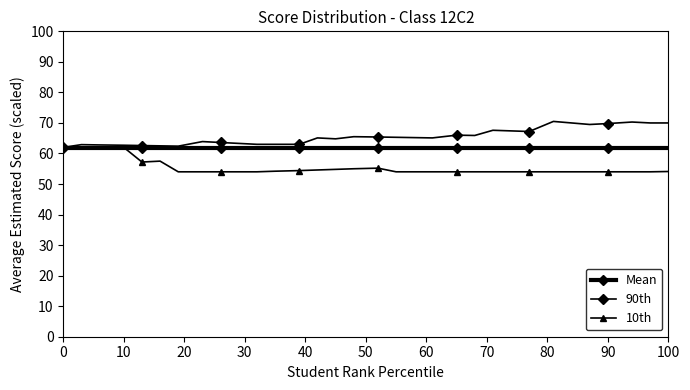

Count the number of data series in this chart.

3